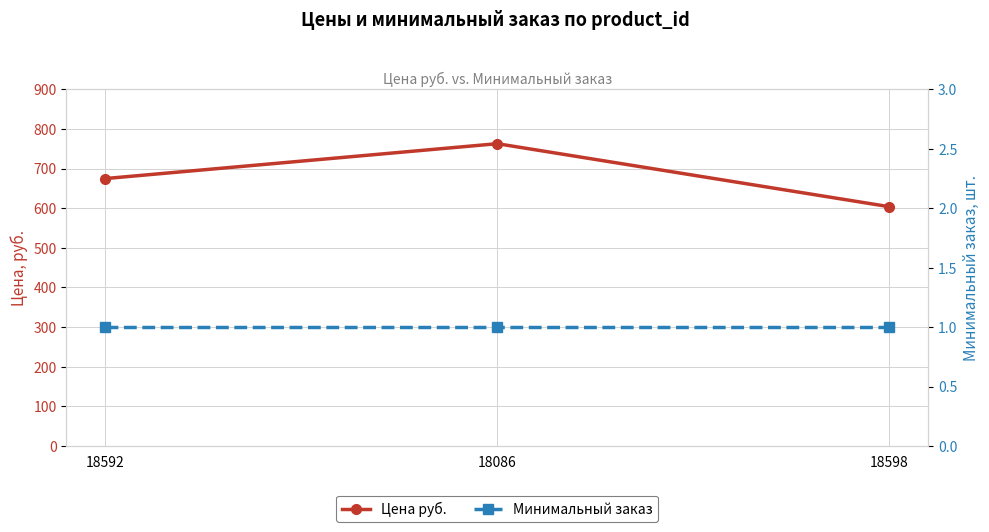

What is the total value across all series at 18598?

605